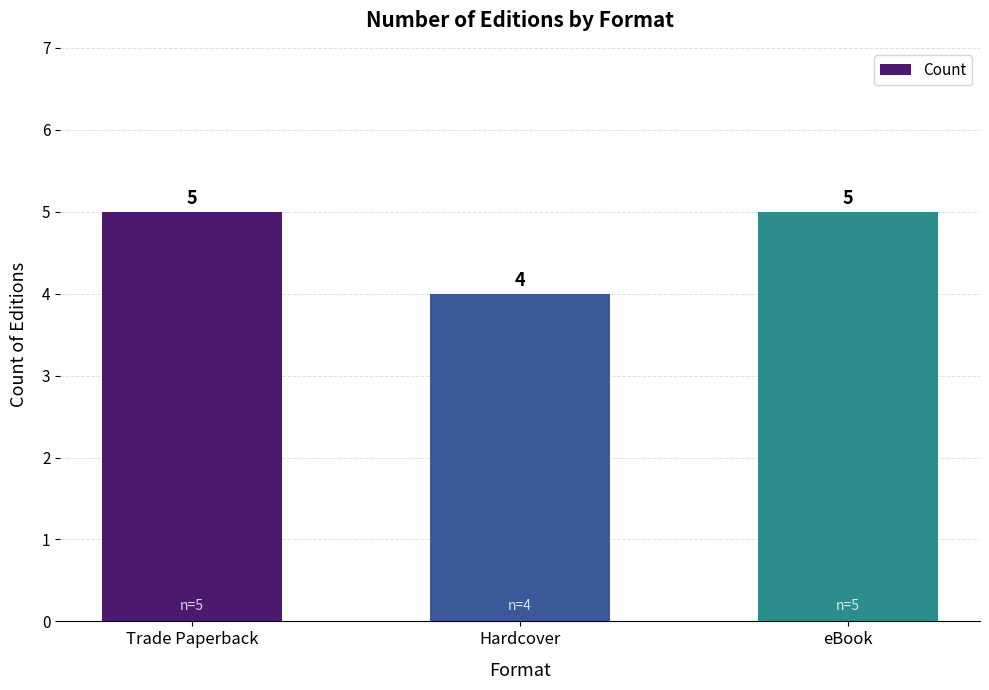

Reading right to left, extract all data points from this chart.

eBook=5	Hardcover=4	Trade Paperback=5